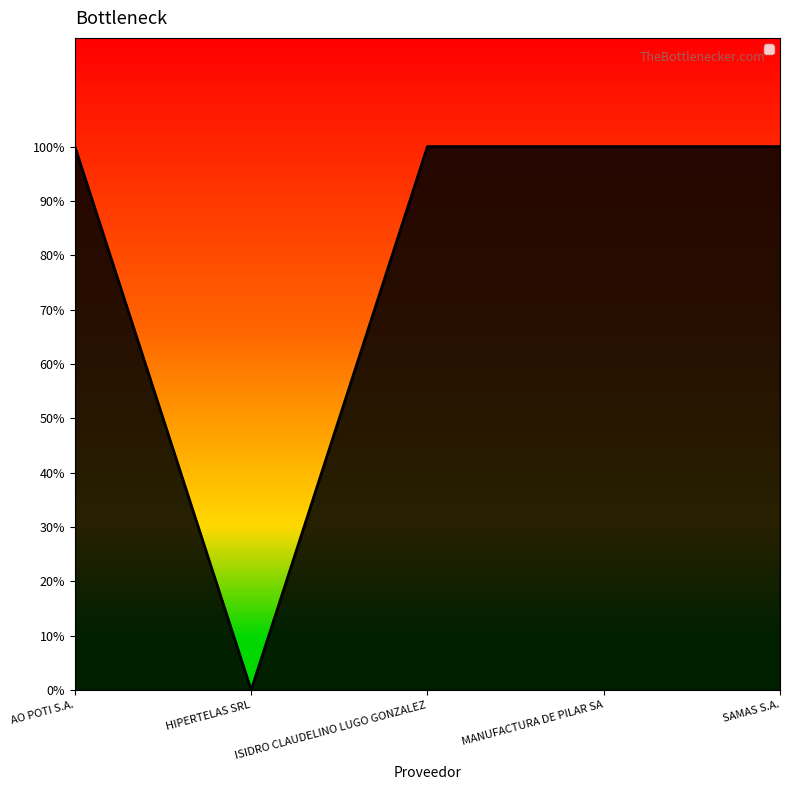

What is the value of the 1st point from the left?

1